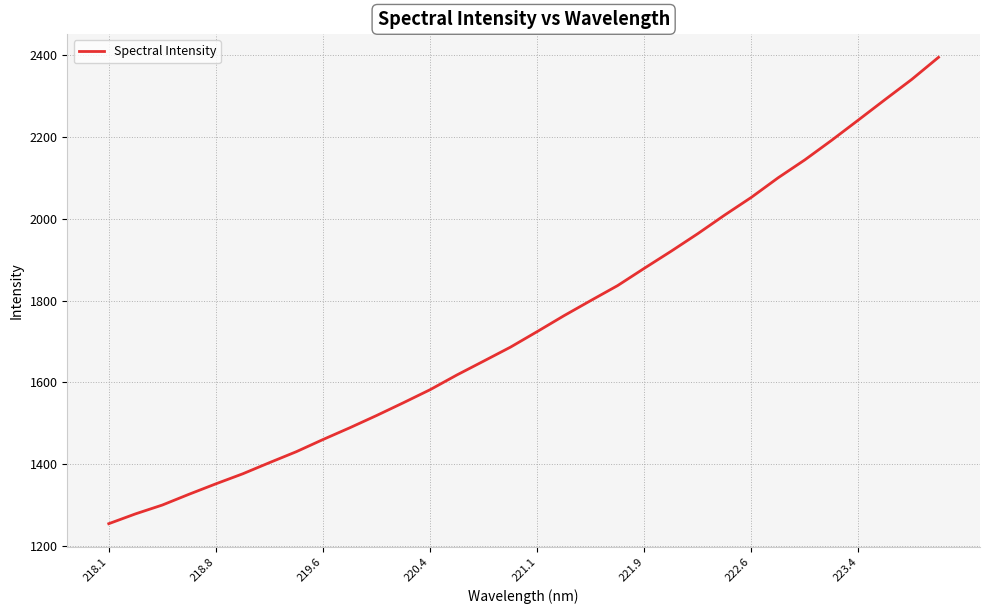

What is the greatest value displayed?

2395.1